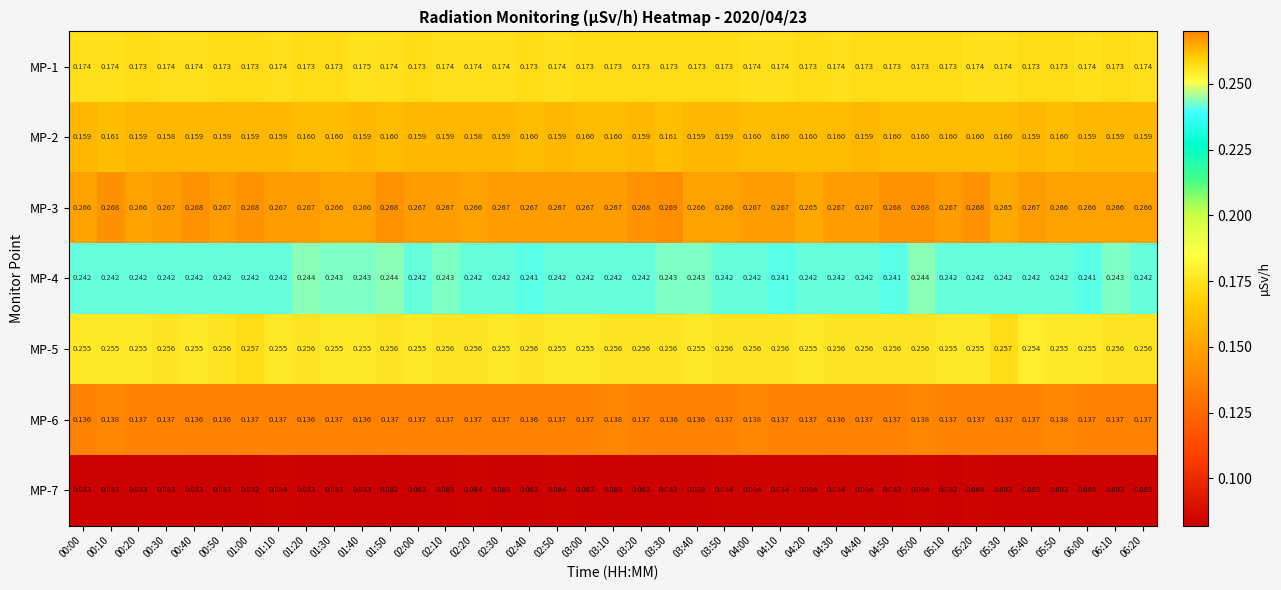

Which series has the widest spread of values?

MP-3